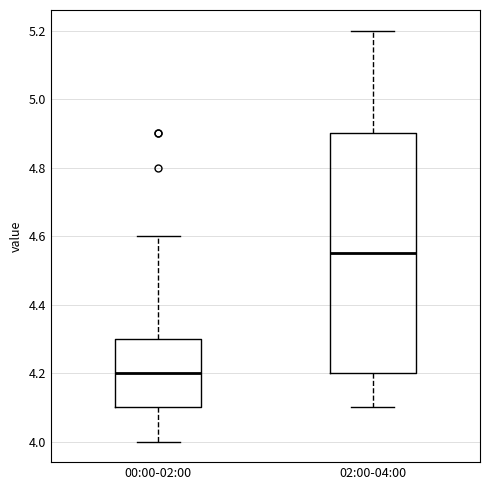

Which box's median line is the highest?

02:00-04:00